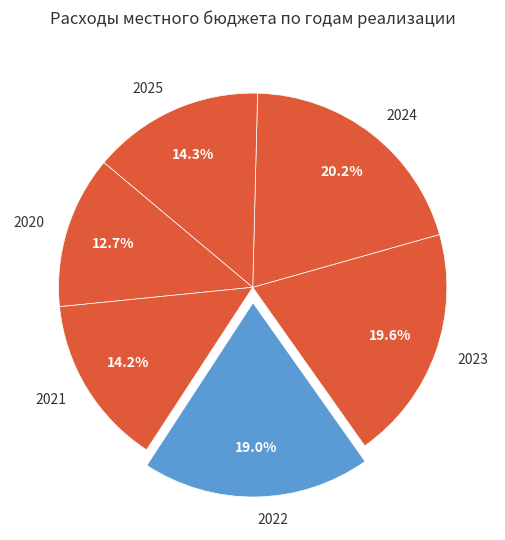

What is the smallest slice in the pie chart?

2020